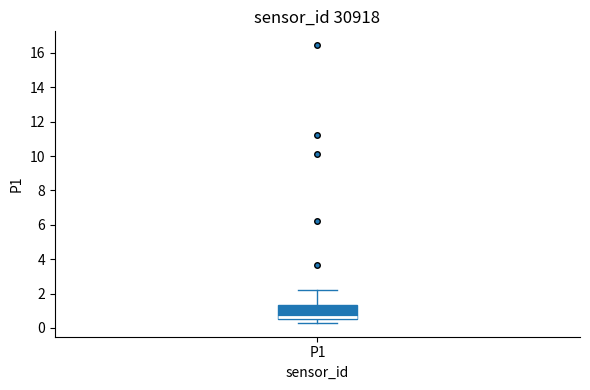

Read this box plot against the y-axis: the position of the median line, the range covered by the box, and the ends of both whiskers. The values are not printed on the chart, so give them approximately, as read against the axis.

median 0.6 (just above the box's lower edge), box 0.6 to 1.4, whiskers 0.4 to 2.2